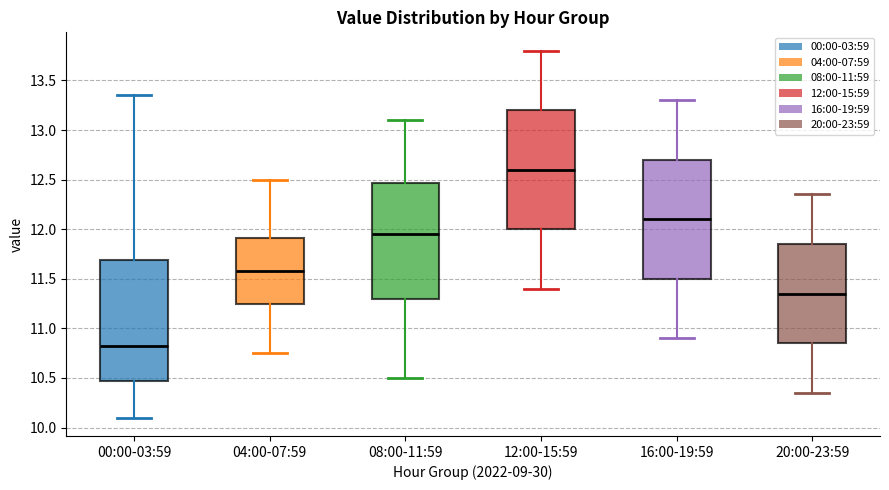

Reading left to right, transcribe this box plot: for each box, give where its median line is, the range the box spans, and where its two whiskers end, as read against the y-axis. The values are not printed on the chart, so give them approximately, as read against the axis.

00:00-03:59: median 10.80, box 10.45 to 11.70, whiskers 10.10 to 13.35
04:00-07:59: median 11.60, box 11.25 to 11.90, whiskers 10.75 to 12.50
08:00-11:59: median 11.95, box 11.30 to 12.45, whiskers 10.50 to 13.10
12:00-15:59: median 12.60, box 12.00 to 13.20, whiskers 11.40 to 13.80
16:00-19:59: median 12.10, box 11.50 to 12.70, whiskers 10.90 to 13.30
20:00-23:59: median 11.35, box 10.85 to 11.85, whiskers 10.35 to 12.35